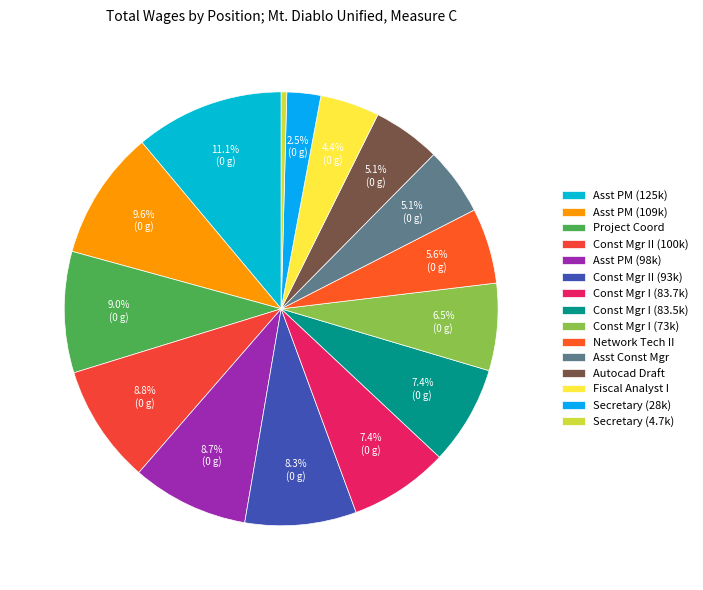

What portion of the pie excludes Fiscal Analyst I?

95.6%